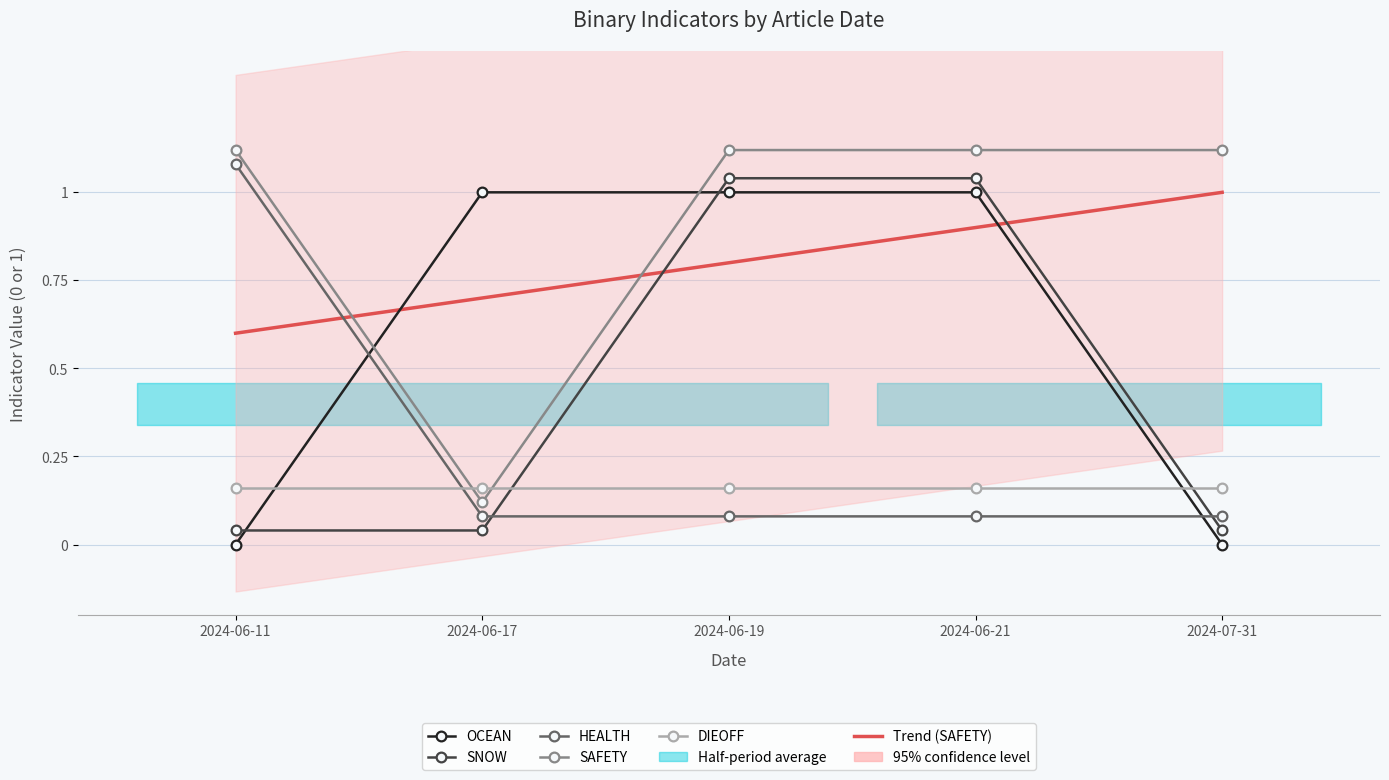

List the series in order of their peak value, highest first.

SAFETY, HEALTH, SNOW, OCEAN, Trend (SAFETY), DIEOFF